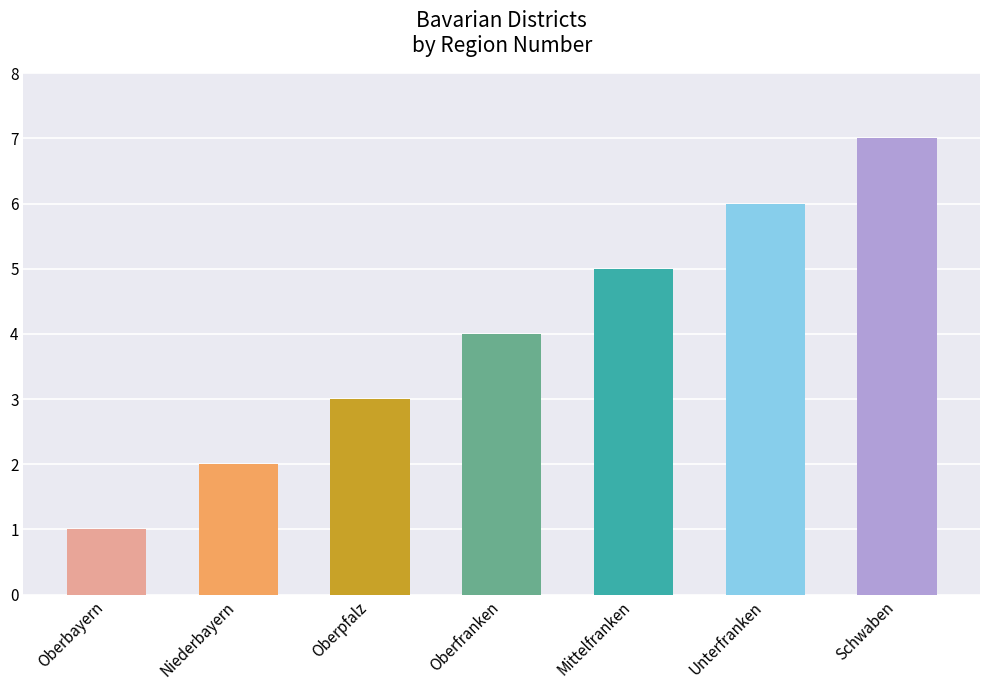

Read the value at Unterfranken.

6